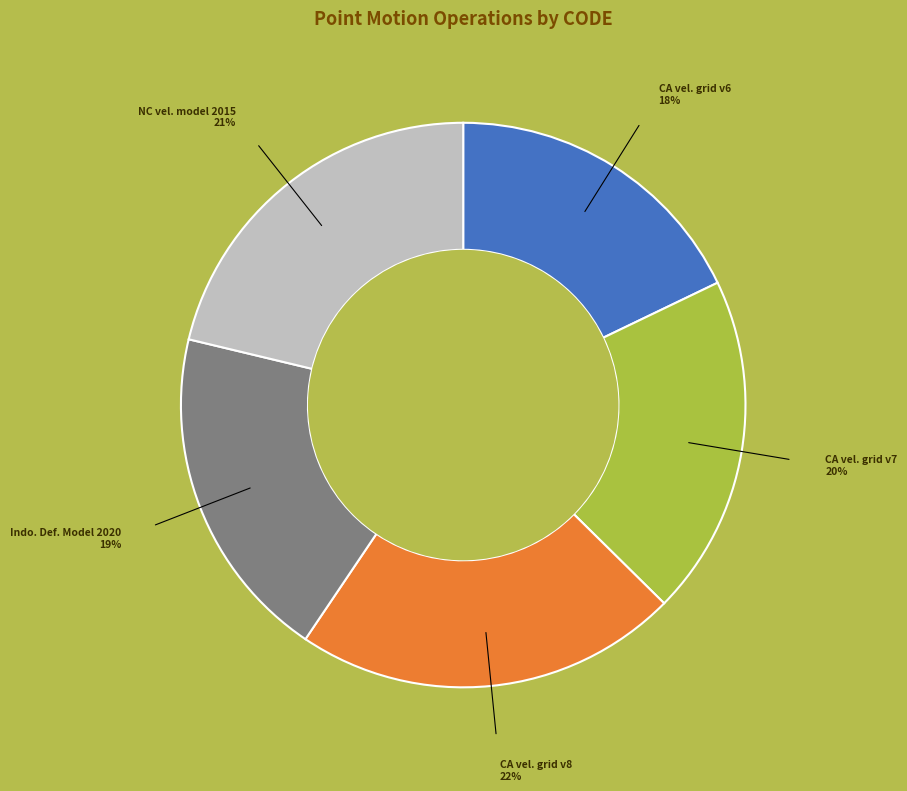

Does any single category account for the majority?

No